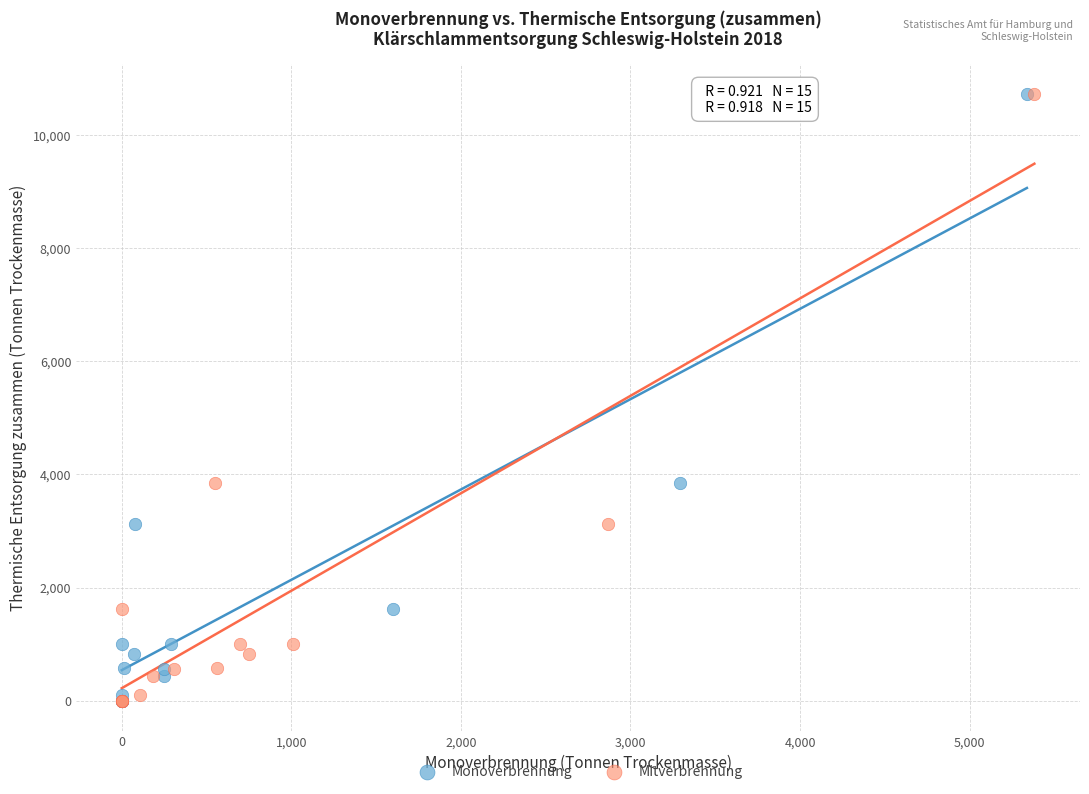

What are all the series names shown in the legend?

Monoverbrennung, Mitverbrennung